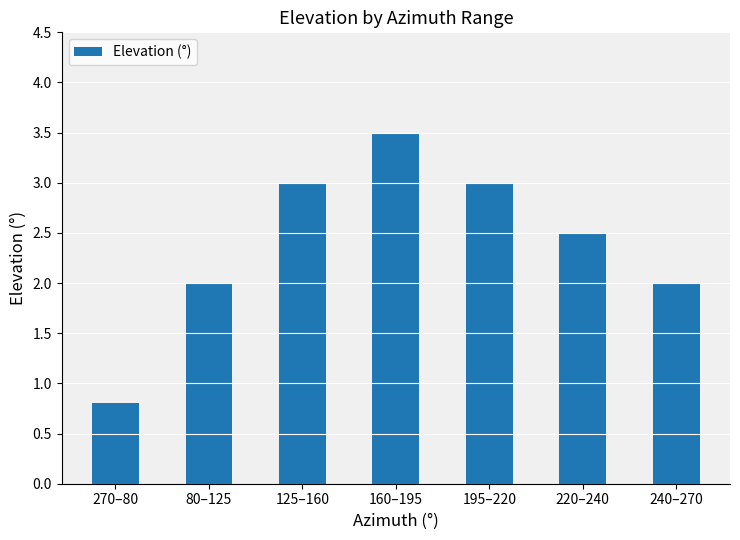

What is the difference between the values at 125–160 and 80–125?

1.0